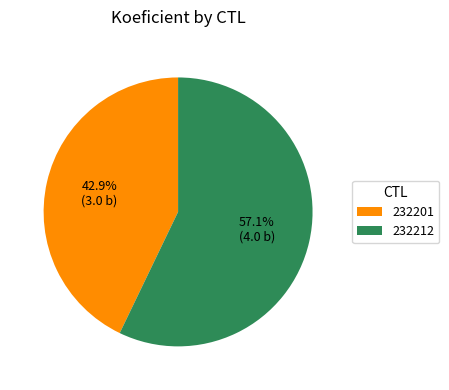

How much of the chart is everything except 232201?

57.1%